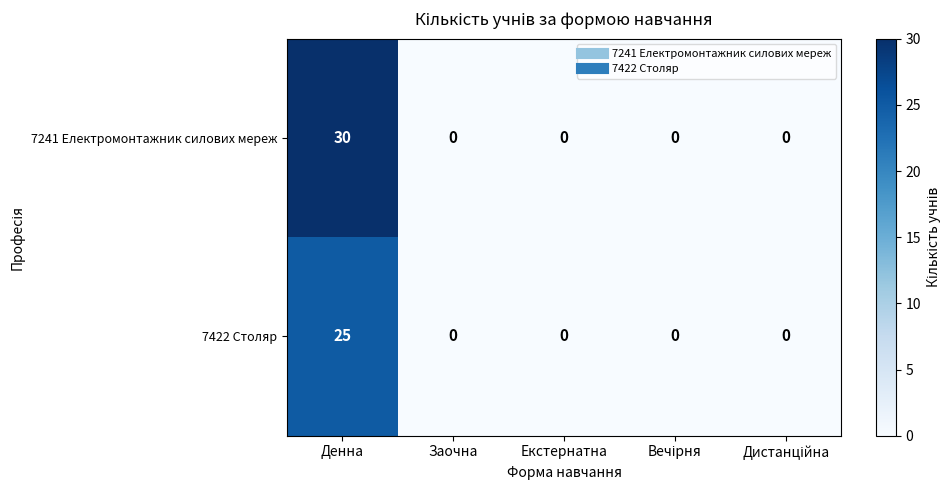

What is the average value of the 7241 Електромонтажник силових мереж series?

6